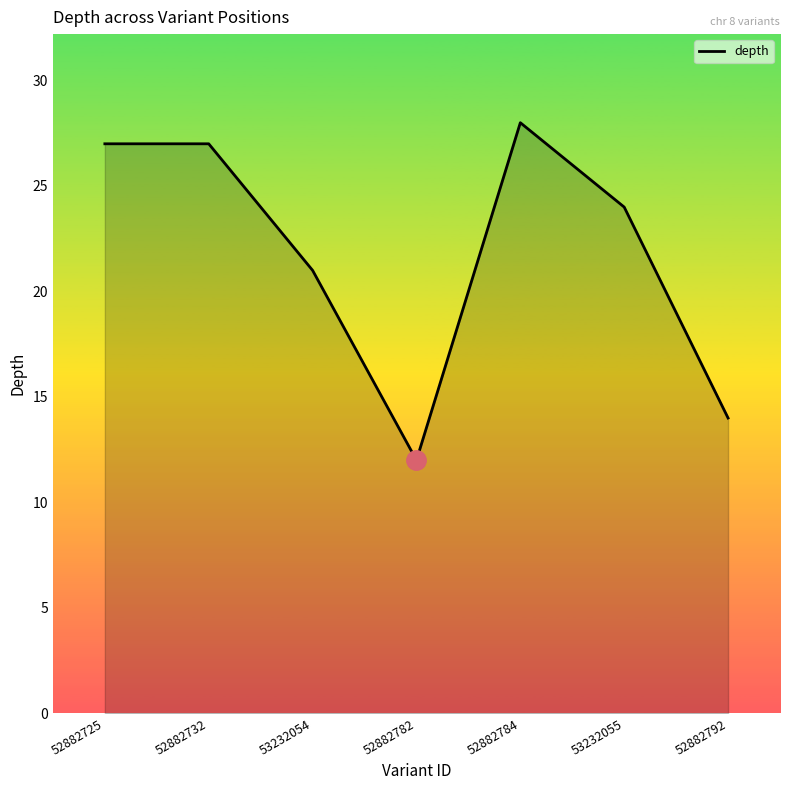

What is the minimum value shown in the chart?

12